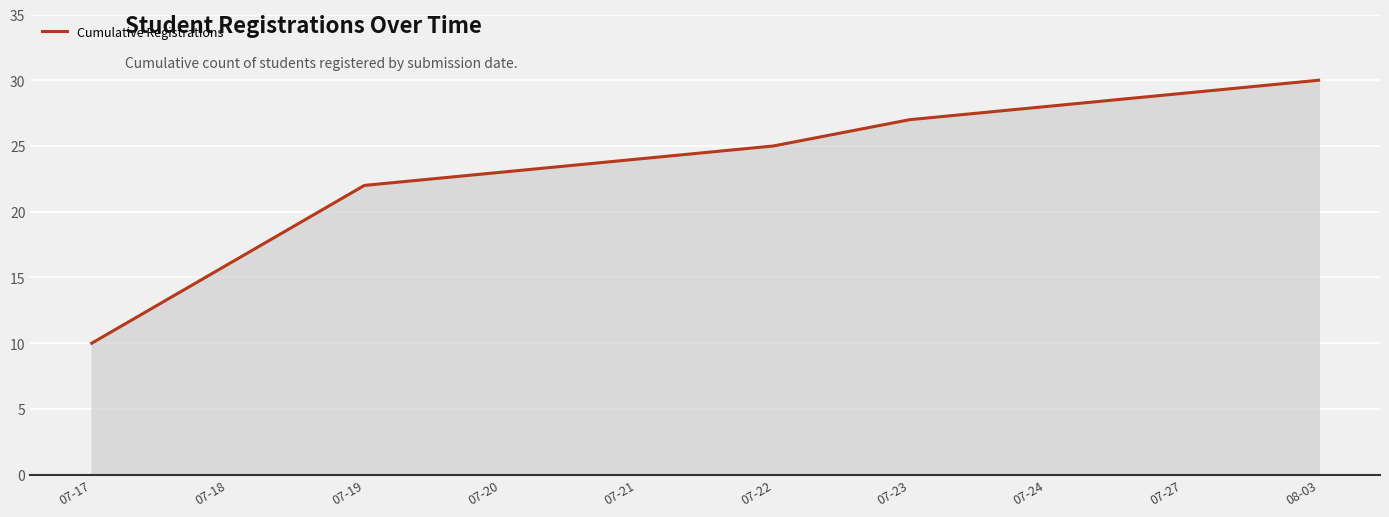

What position from the right is 07-27?

2